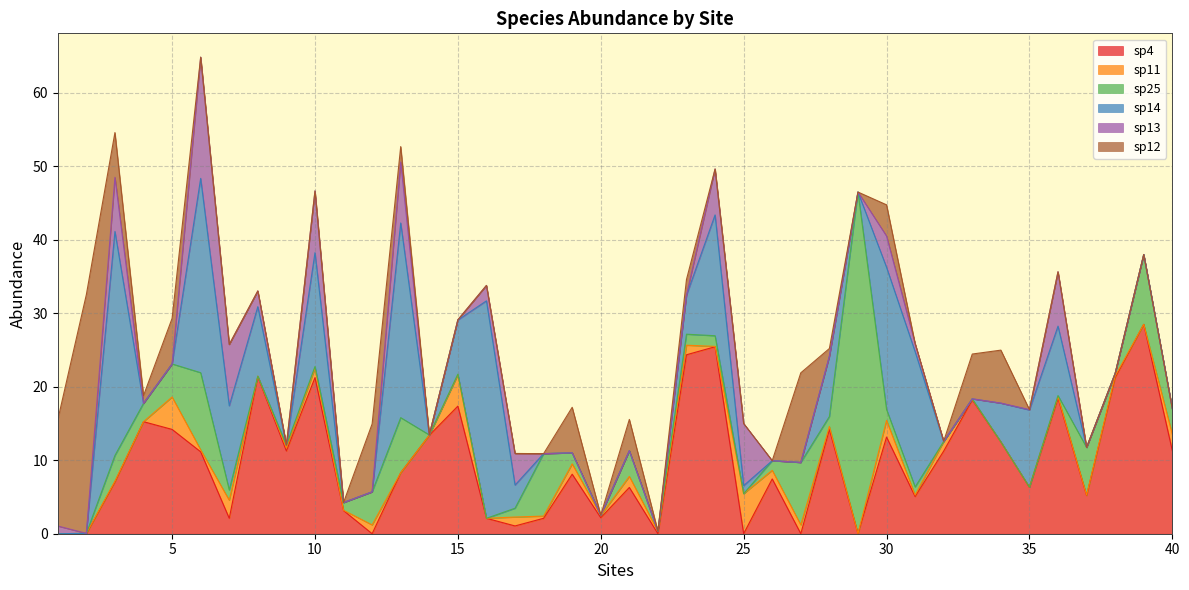

What is the greatest value displayed?

46.5